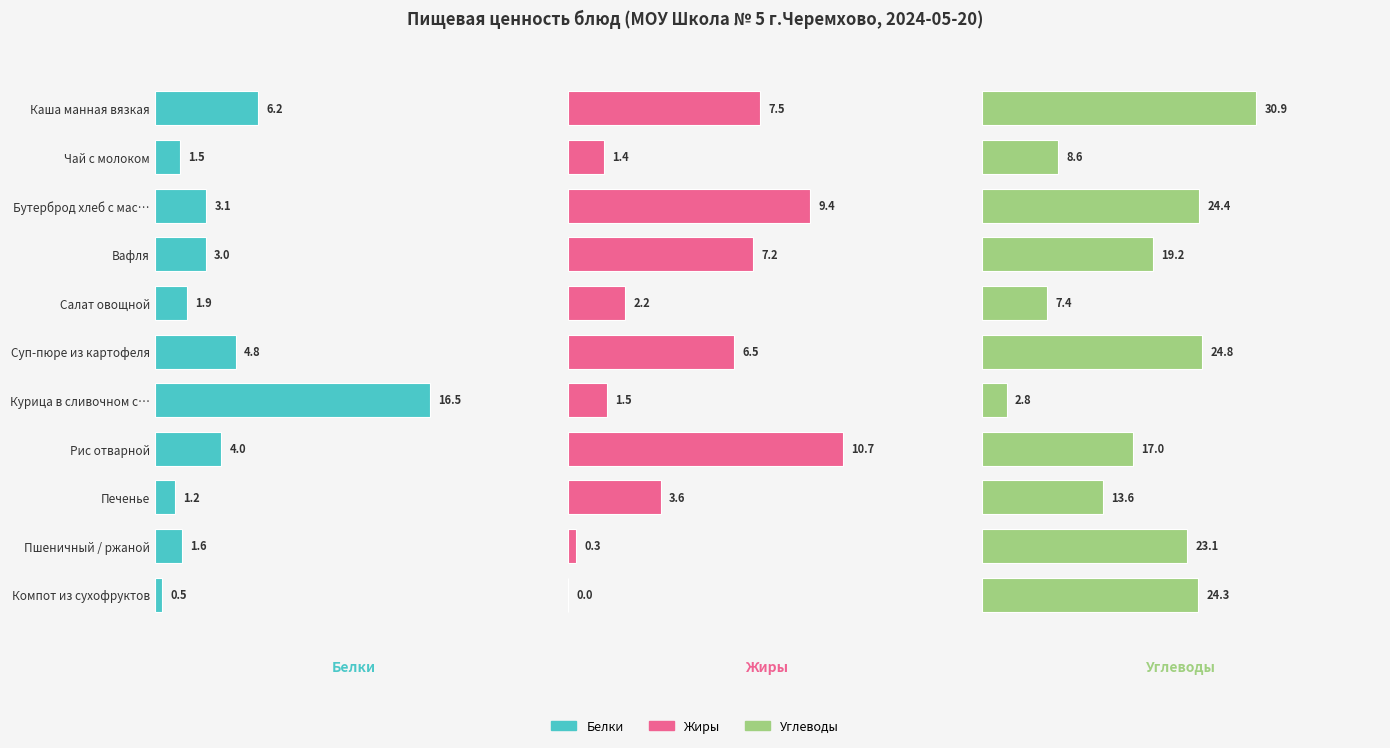

What are all the series names shown in the legend?

Белки, Жиры, Углеводы